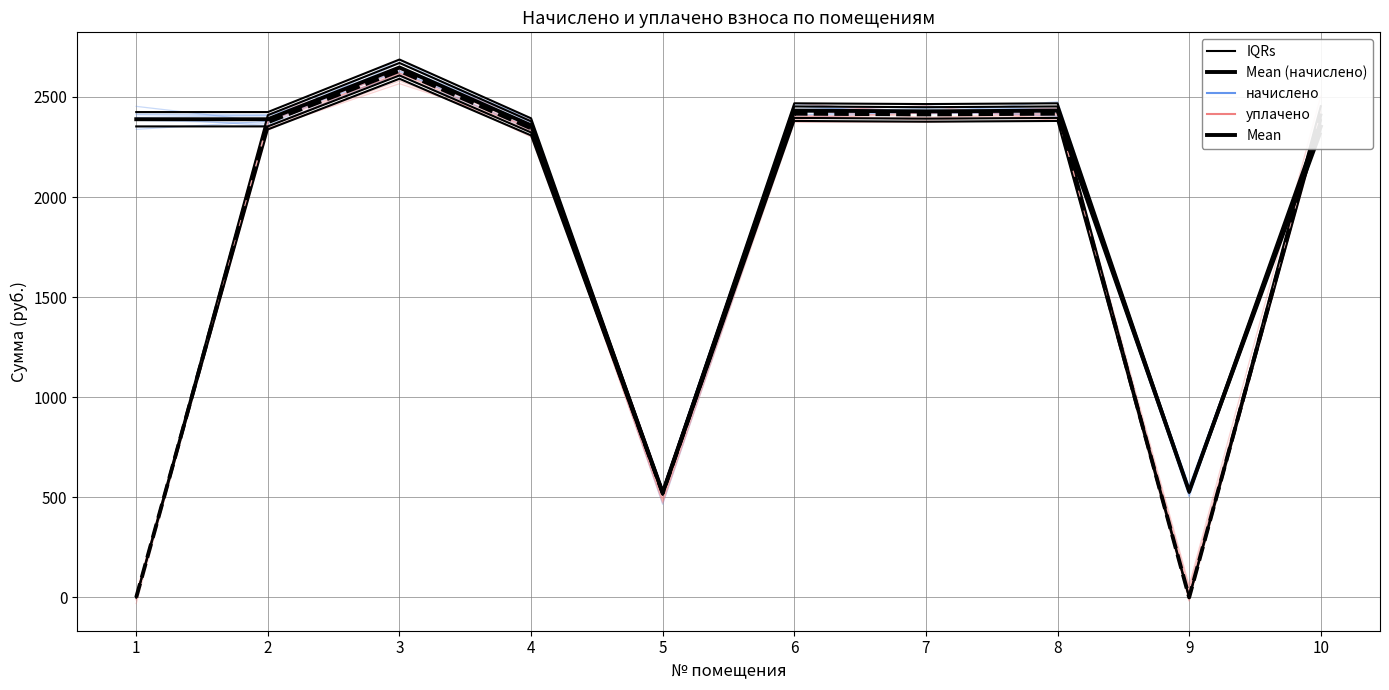

What is the approximate value of IQRs at 9?

521.5